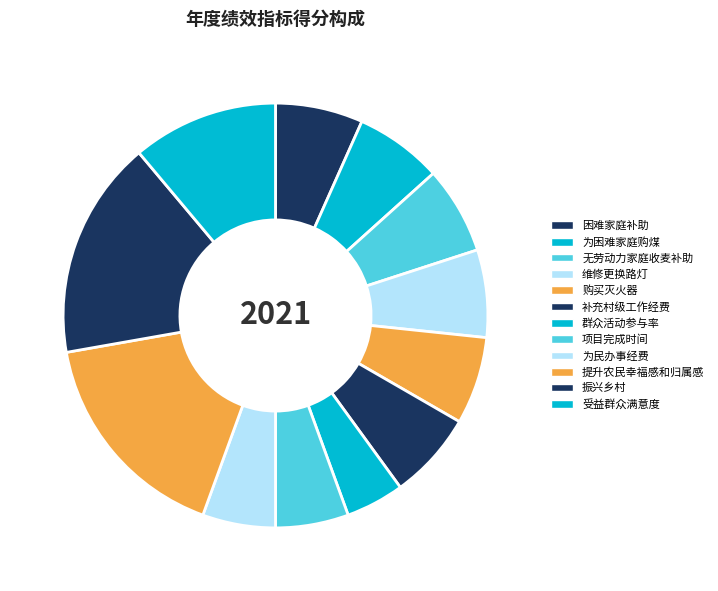

True or false: 补充村级工作经费 accounts for 18% of the total.

False